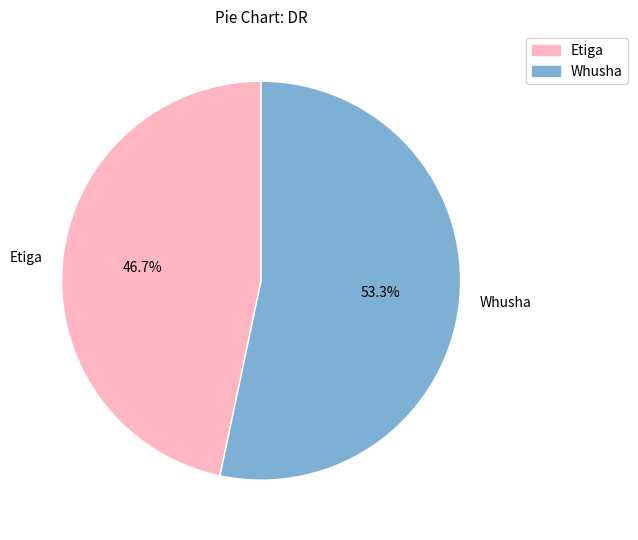

What is the total percentage of Etiga and Whusha?

100.0%